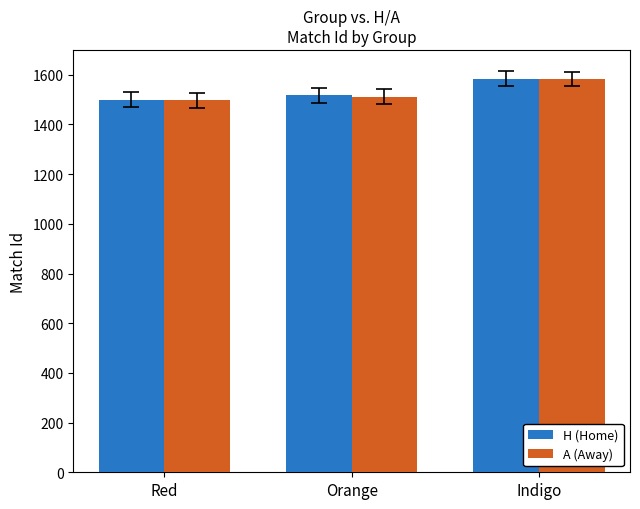

The value of A (Away) at Red is 2449. True or false?

False